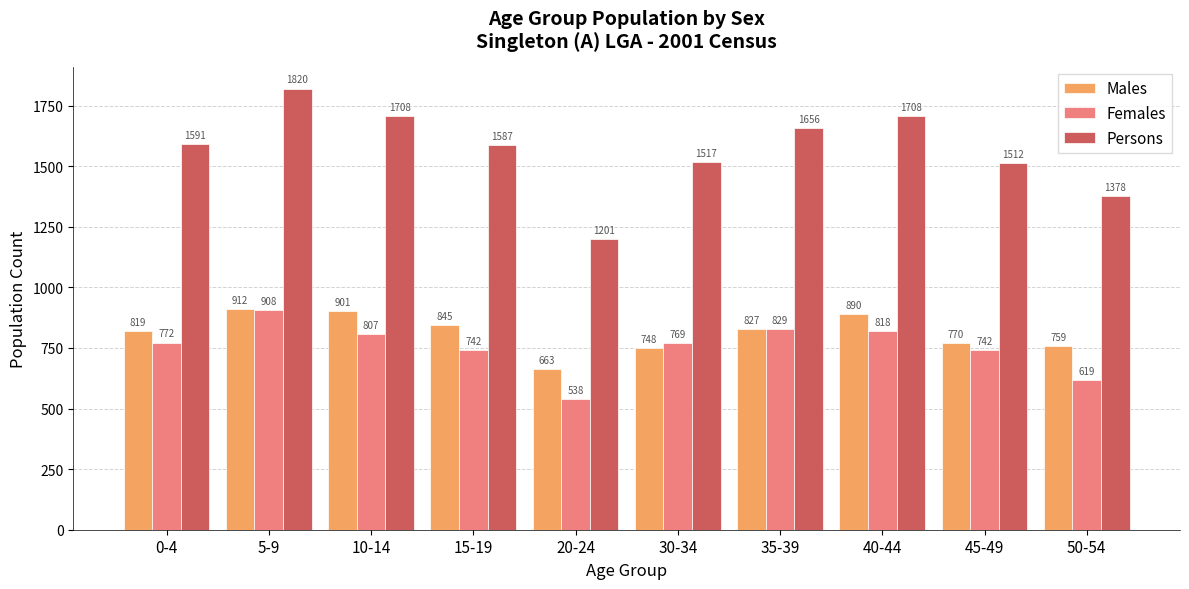

What is the difference between the maximum and minimum values in the Females series?

370